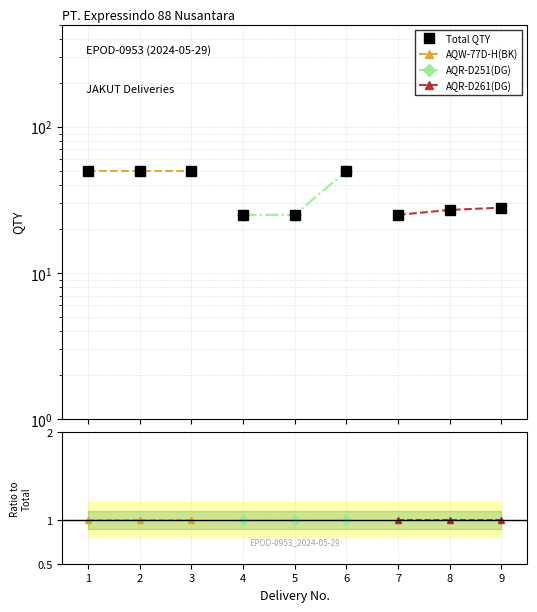

Which series has the widest spread of values?

Total QTY